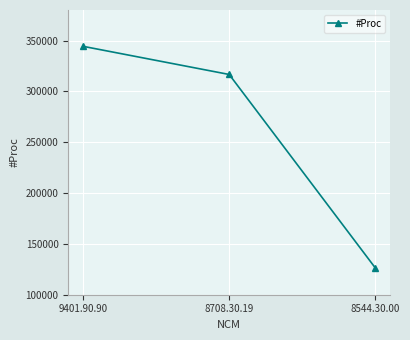

What is the label of the 3rd point from the left?

8544.30.00